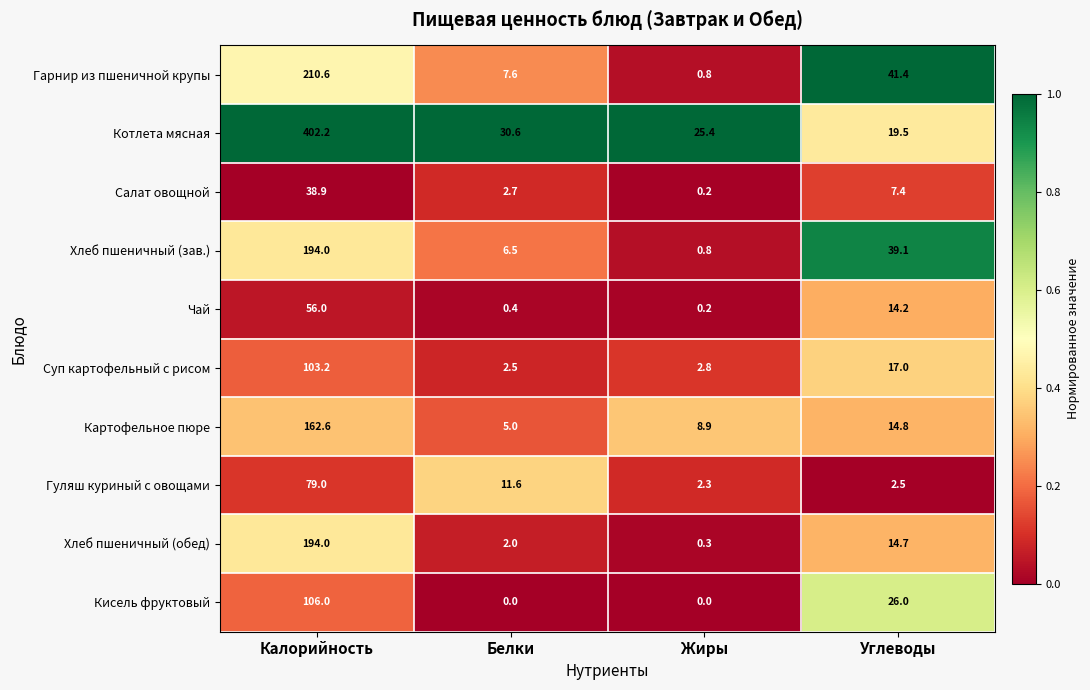

What is the average value of the Гуляш куриный с овощами series?

23.9